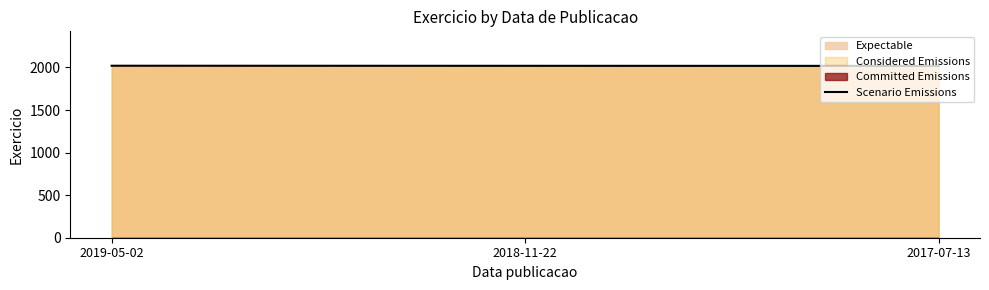

At which label is the value closest to 2019?

2018-11-22